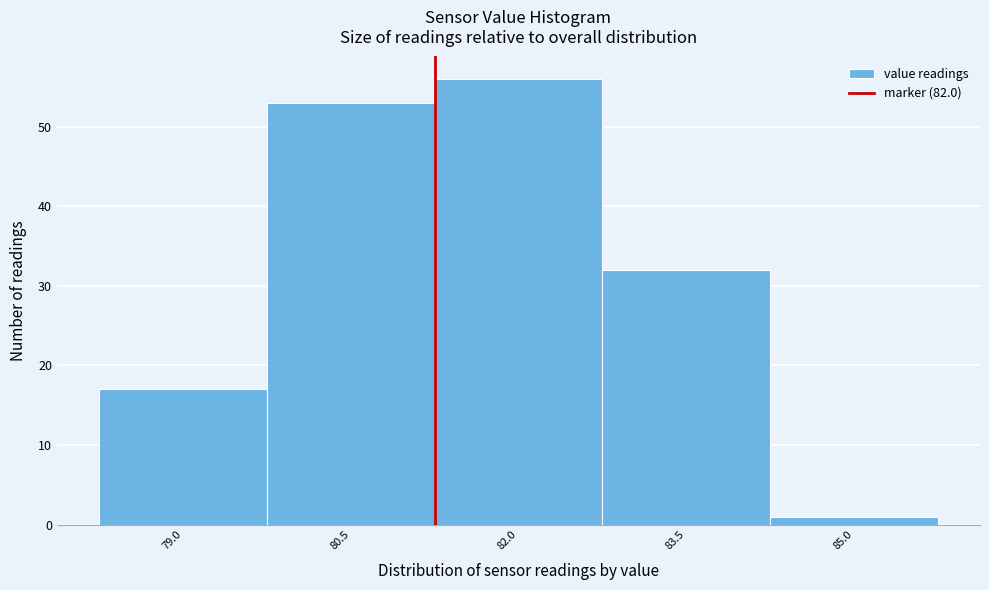

Reading left to right, transcribe all the data shown in this chart.

79.0=17	80.5=53	82.0=56	83.5=32	85.0=1